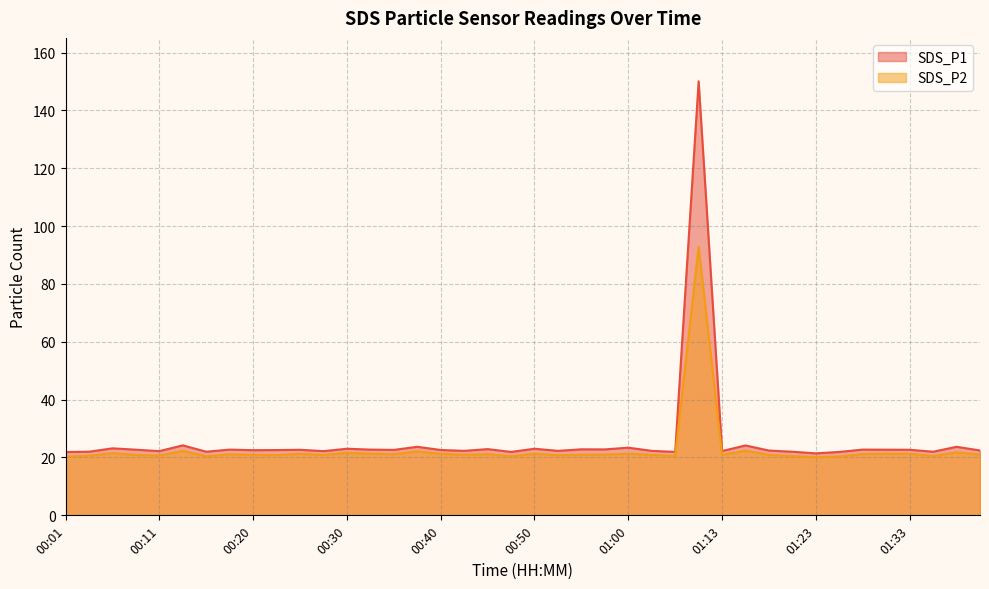

True or false: SDS_P2 has more than 2 points higher than both neighbors.

True